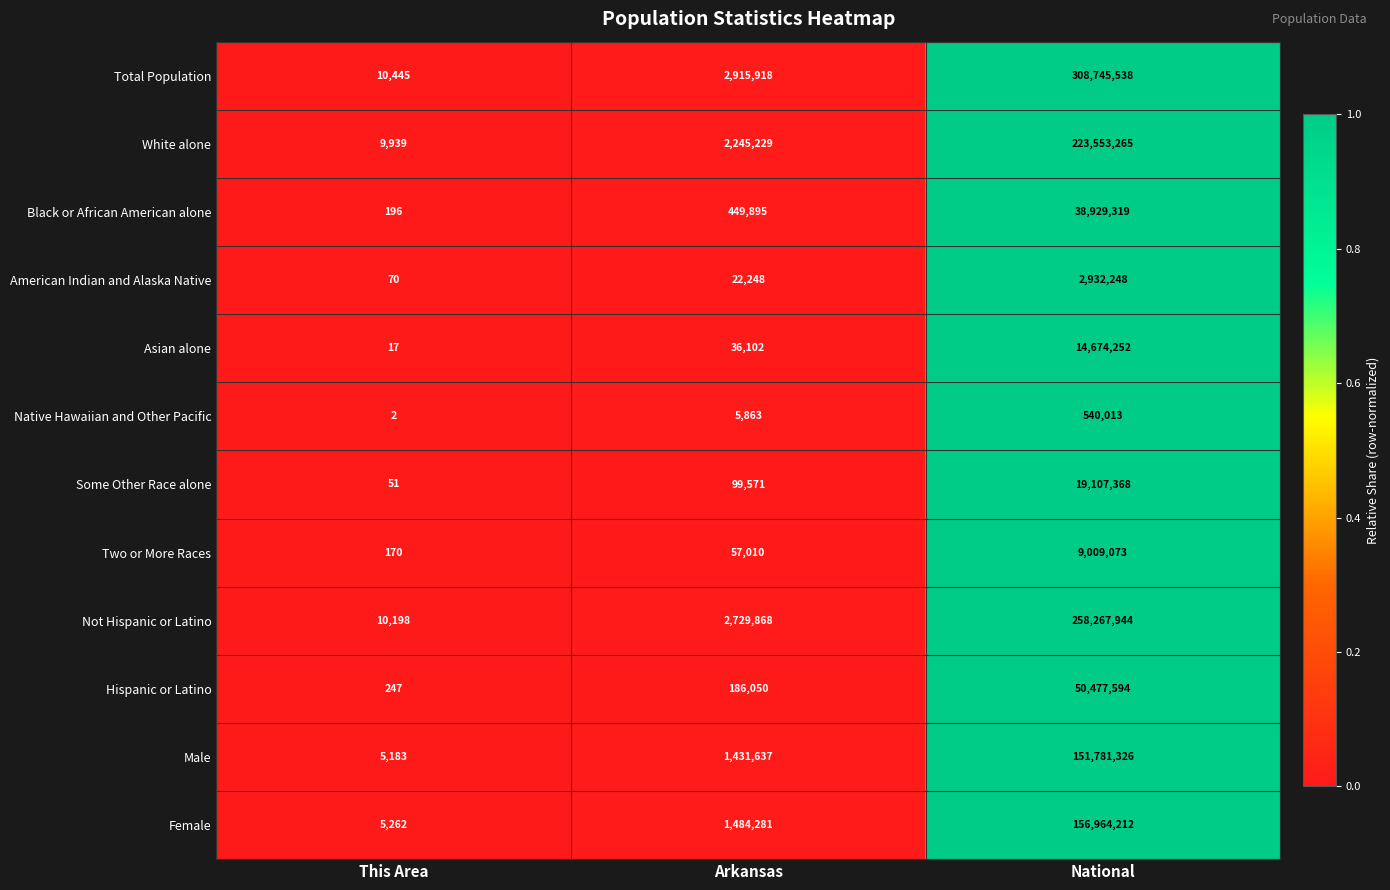

Read the Female value at This Area.

5262